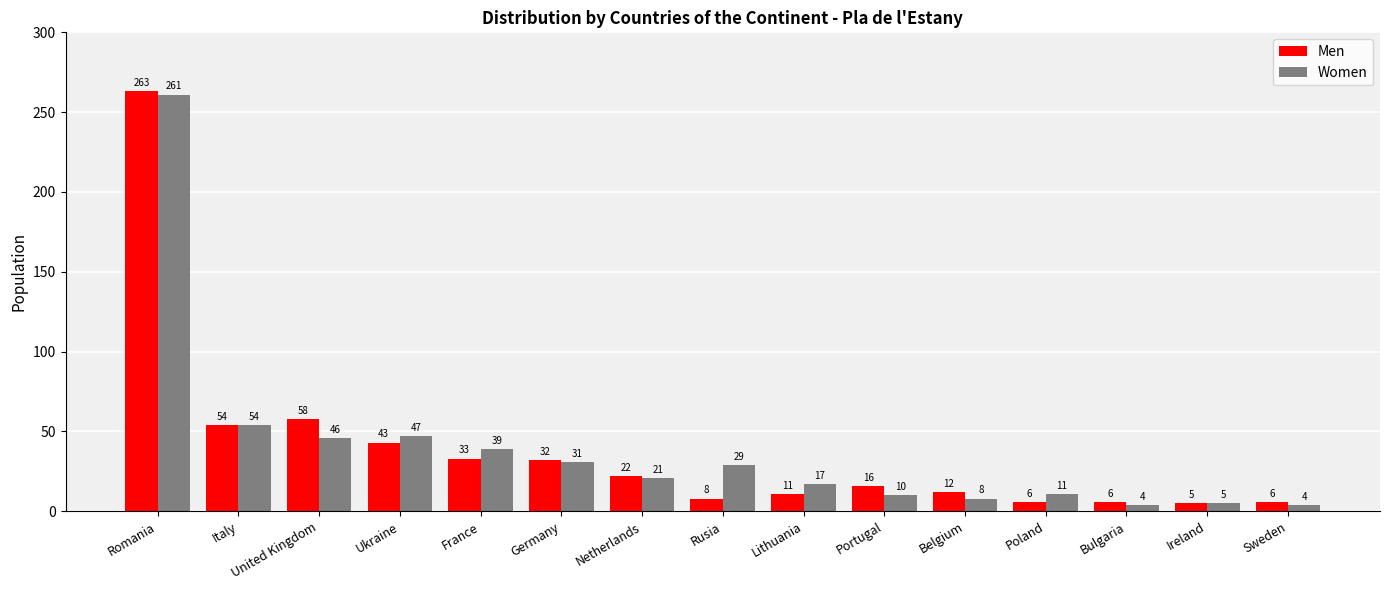

Reading left to right, what are all the values shown in this chart?

Men: Romania=263	Italy=54	United Kingdom=58	Ukraine=43	France=33	Germany=32	Netherlands=22	Rusia=8	Lithuania=11	Portugal=16	Belgium=12	Poland=6	Bulgaria=6	Ireland=5	Sweden=6
Women: Romania=261	Italy=54	United Kingdom=46	Ukraine=47	France=39	Germany=31	Netherlands=21	Rusia=29	Lithuania=17	Portugal=10	Belgium=8	Poland=11	Bulgaria=4	Ireland=5	Sweden=4